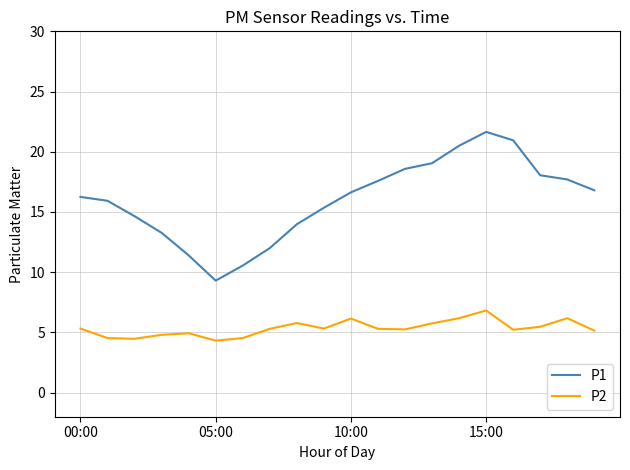

True or false: P2 and P1 cross at least once.

False